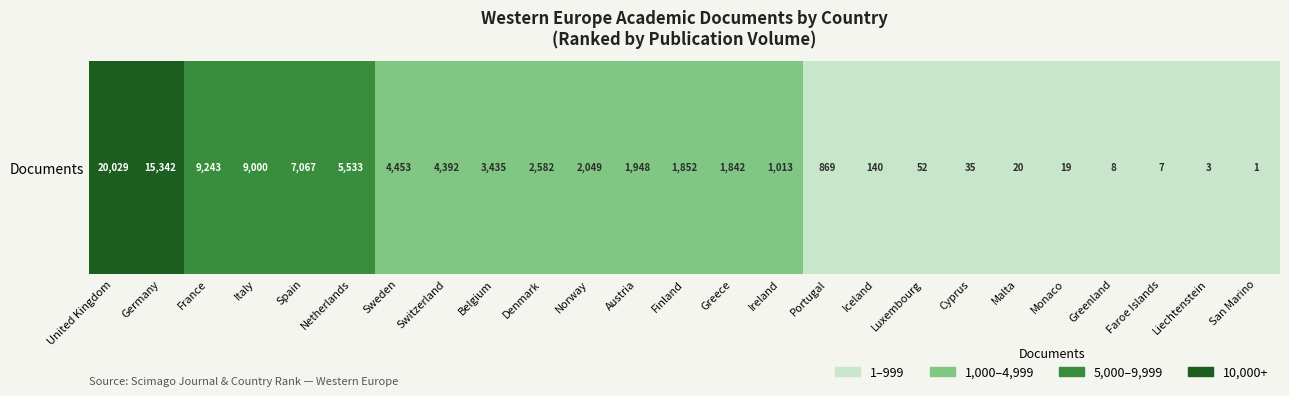

List the labels in order of value, smallest first.

San Marino, Liechtenstein, Faroe Islands, Greenland, Monaco, Malta, Cyprus, Luxembourg, Iceland, Portugal, Ireland, Greece, Finland, Austria, Norway, Denmark, Belgium, Switzerland, Sweden, Netherlands, Spain, Italy, France, Germany, United Kingdom